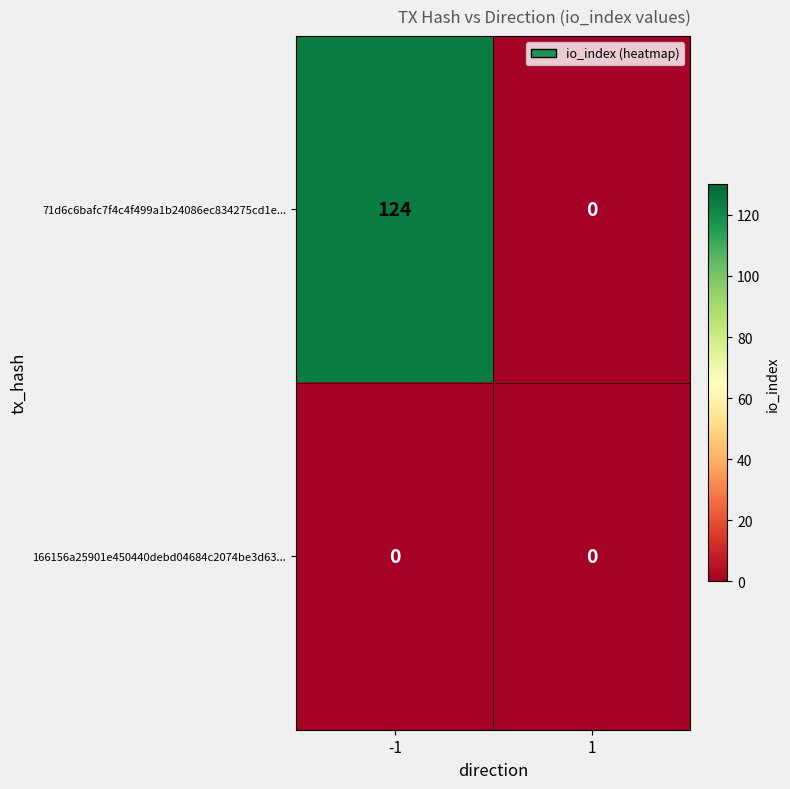

Rank the series by their average value, from highest to lowest.

71d6c6bafc7f4c4f499a1b24086ec834275cd1e..., 166156a25901e450440debd04684c2074be3d63...